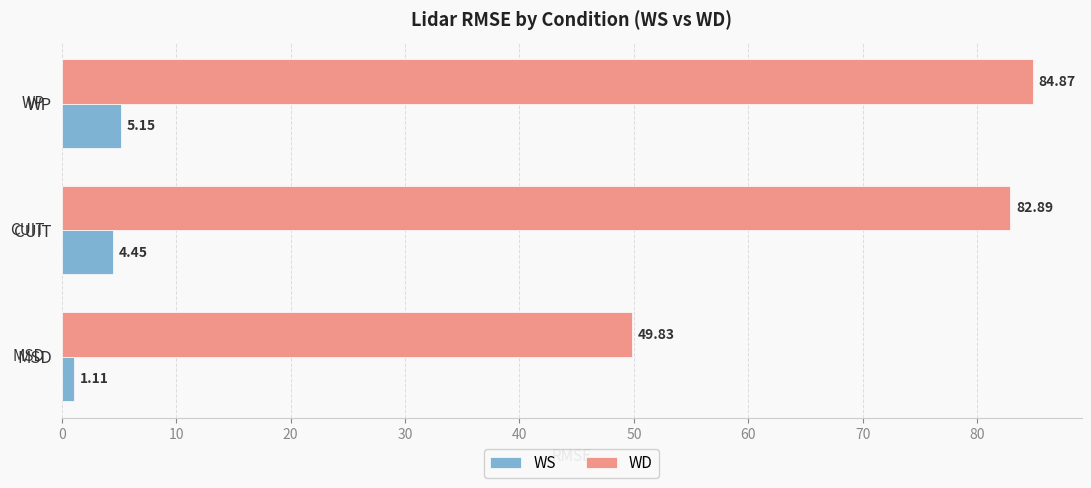

Which category has the lowest value in the WD series?

MSD